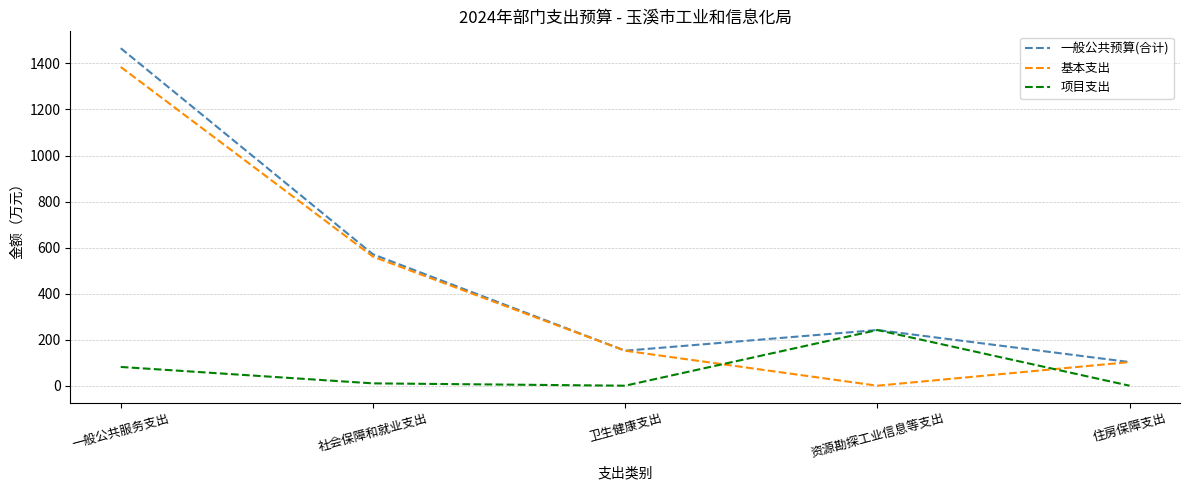

Where is the first local minimum for 基本支出?

资源勘探工业信息等支出